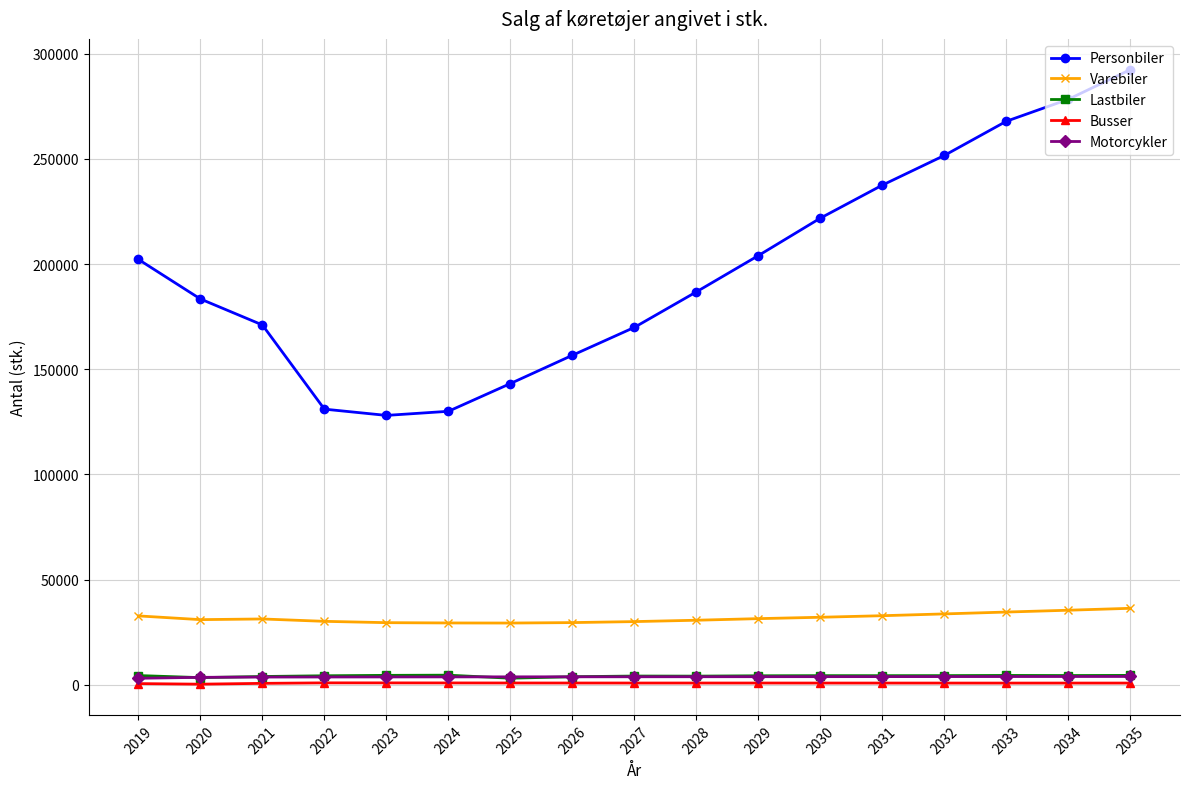

What is the minimum value for Motorcykler?

3061.0